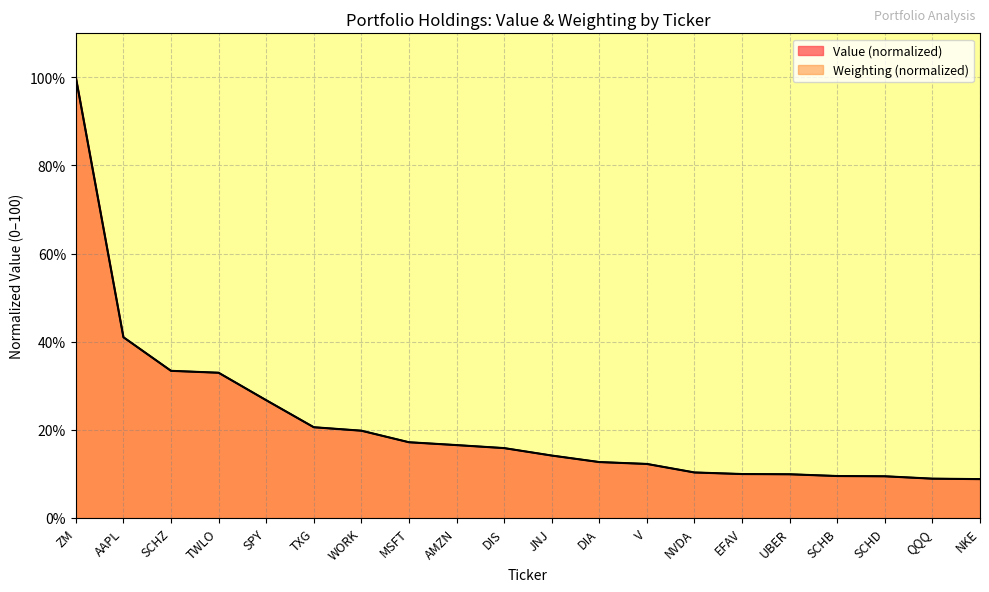

What is the average value of the Weighting series?

21.5